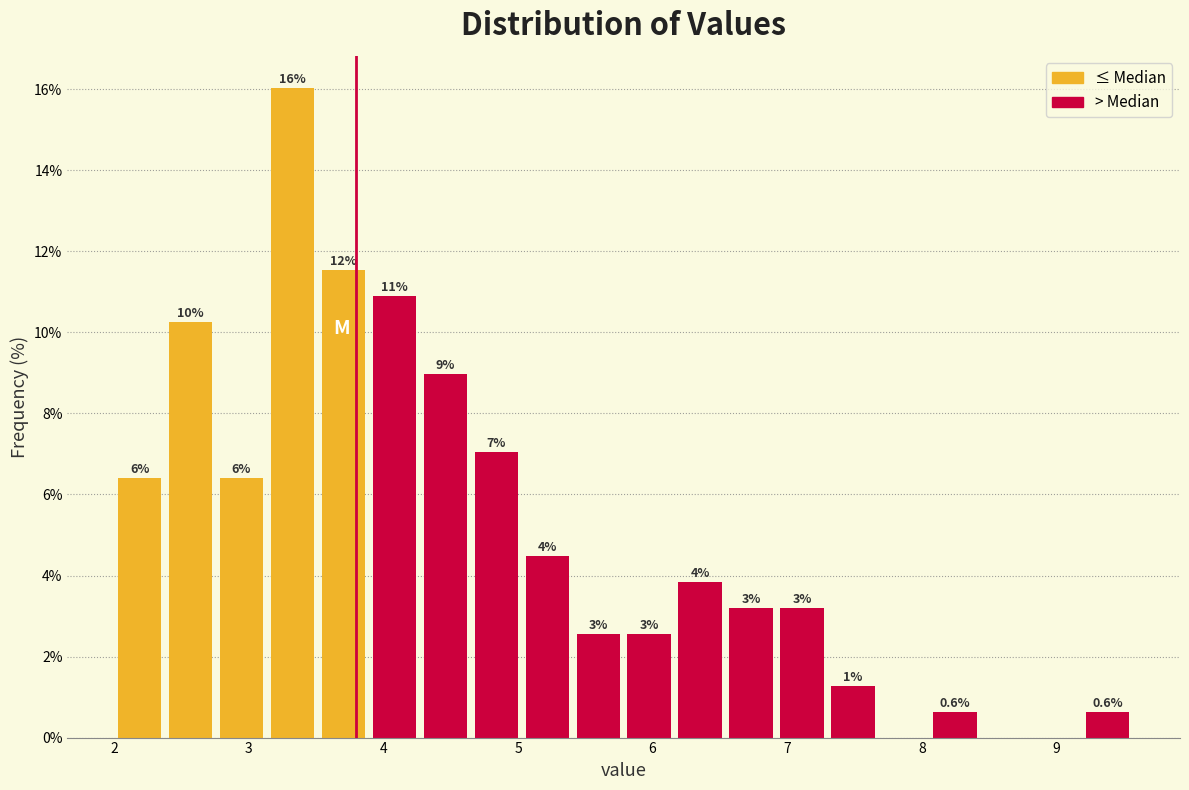

Read against the x-axis, roughly where is the centre of the tallest bar?

3.3